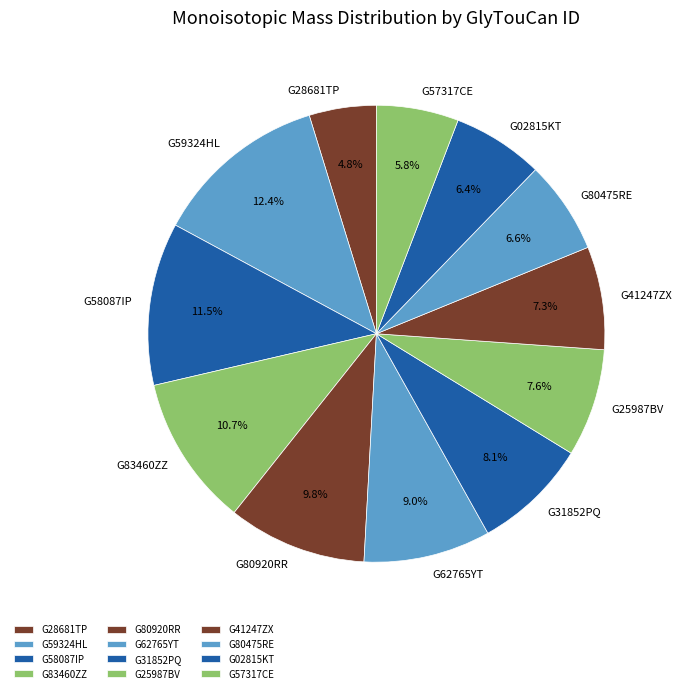

Which has a higher value, G25987BV or G57317CE?

G25987BV